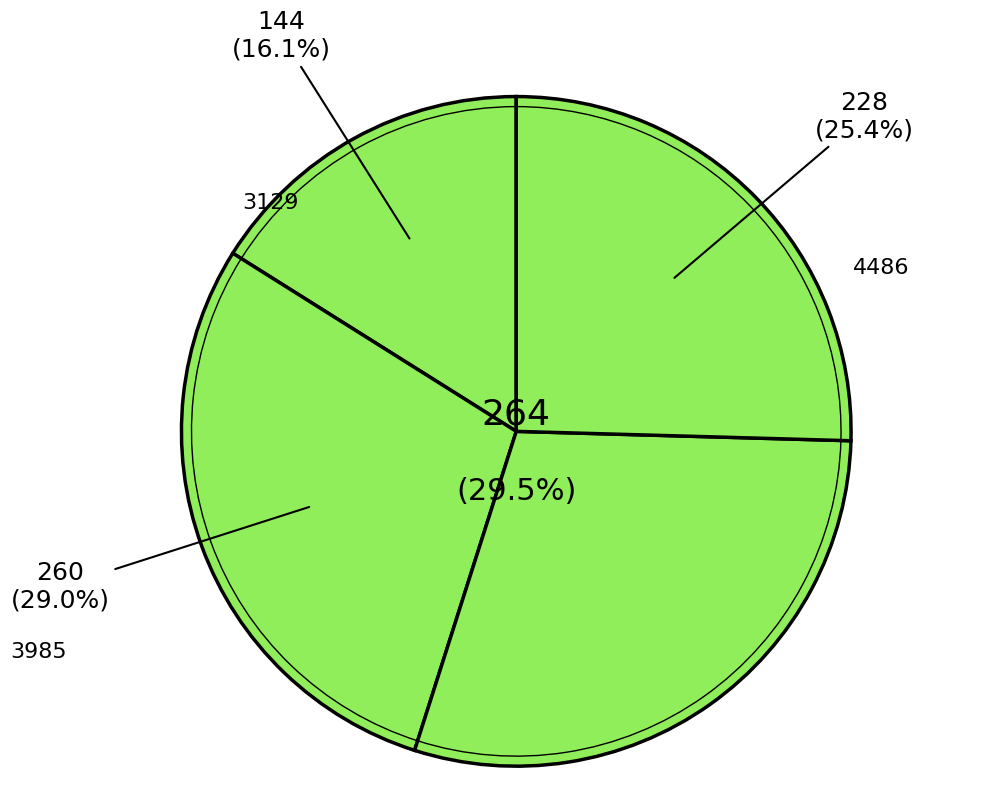

Does any single category account for the majority?

No